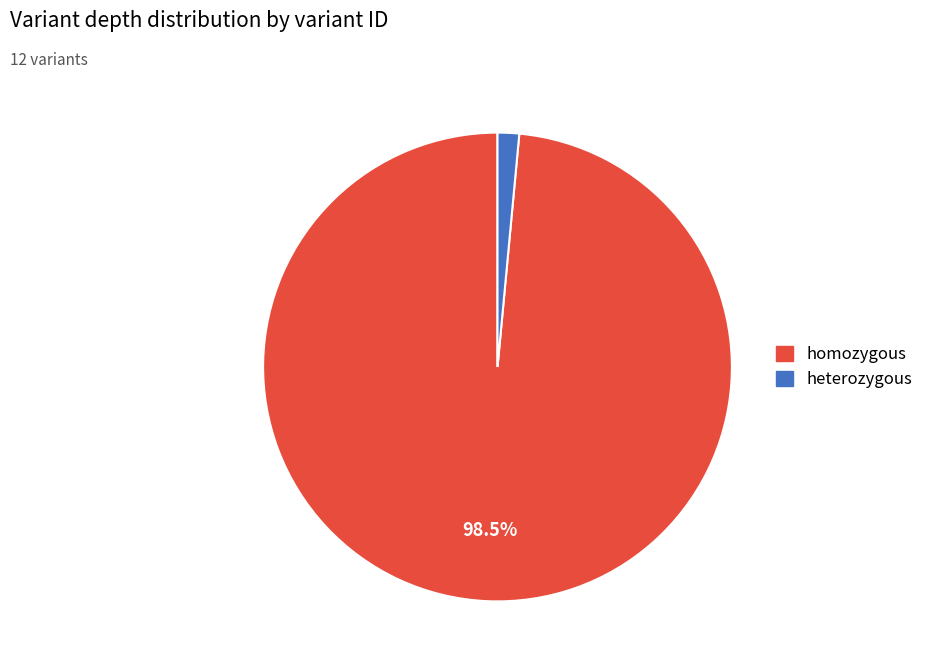

Is there any slice that represents more than half of the pie?

Yes